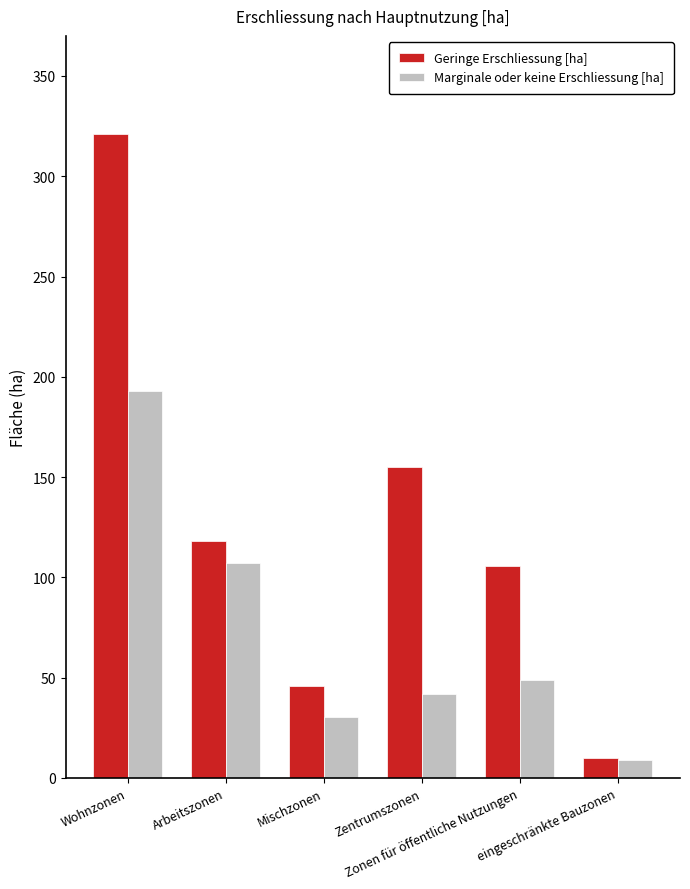

What is the label of the 6th bar from the left?

eingeschränkte Bauzonen